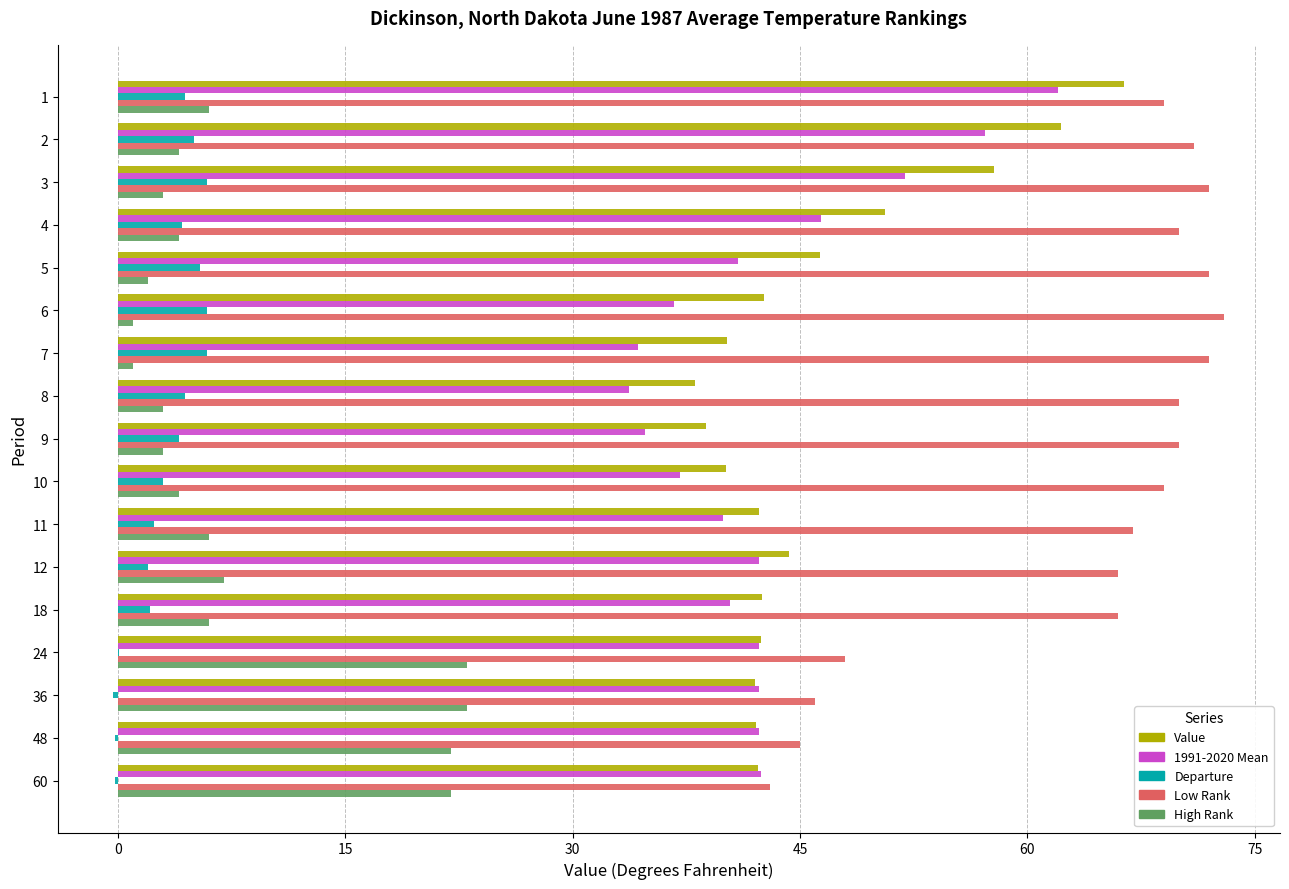

What is the sum of all Departure values?

54.0